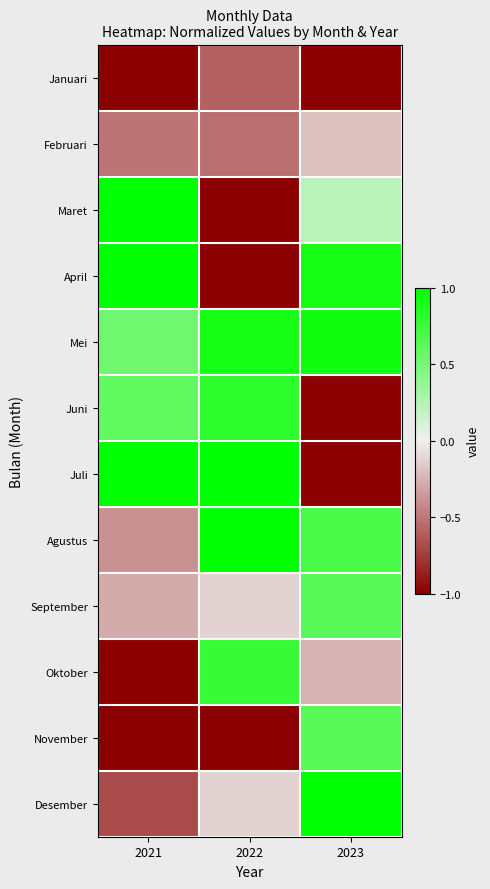

Reading left to right, what are all the values shown in this chart?

Januari: 2021=-1.2	2022=-0.6	2023=-2.0
Februari: 2021=-0.5	2022=-0.5	2023=-0.2
Maret: 2021=1.3	2022=-1.3	2023=0.2
April: 2021=1.7	2022=-1.2	2023=0.9
Mei: 2021=0.5	2022=0.9	2023=0.9
Juni: 2021=0.6	2022=0.8	2023=-1.0
Juli: 2021=1.3	2022=1.7	2023=-1.6
Agustus: 2021=-0.4	2022=1.1	2023=0.7
September: 2021=-0.3	2022=-0.1	2023=0.6
Oktober: 2021=-1.3	2022=0.8	2023=-0.3
November: 2021=-1.1	2022=-1.4	2023=0.6
Desember: 2021=-0.7	2022=-0.1	2023=1.1